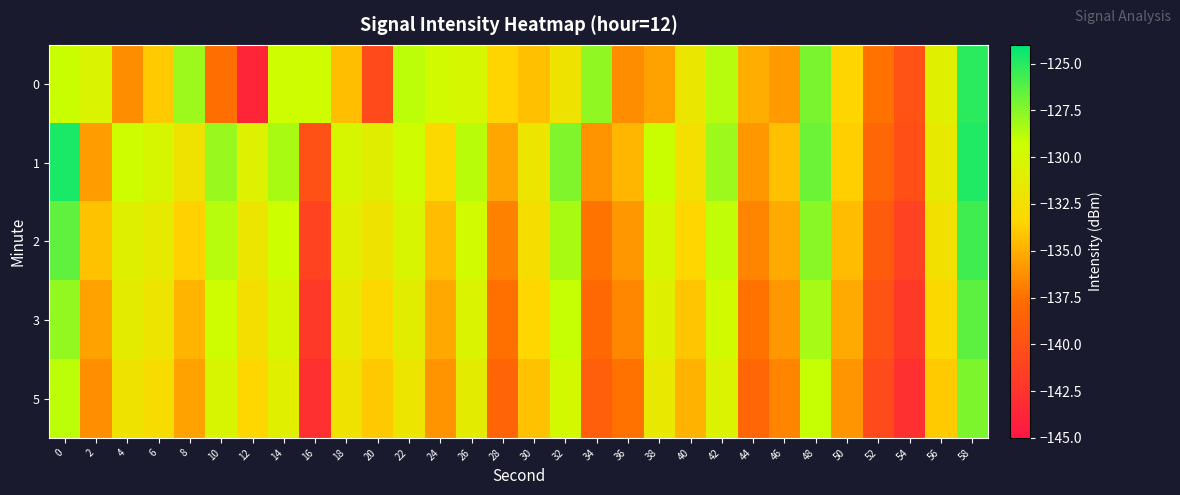

Which label corresponds to the smallest value in the chart?

12